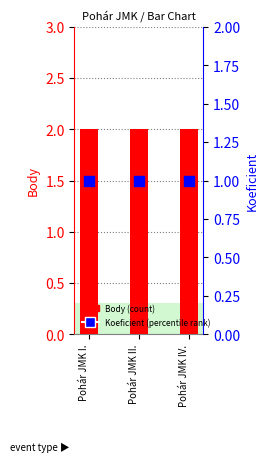

Is the value of Body at Pohár JMK IV. greater than the value of Koeficient at Pohár JMK II.?

Yes